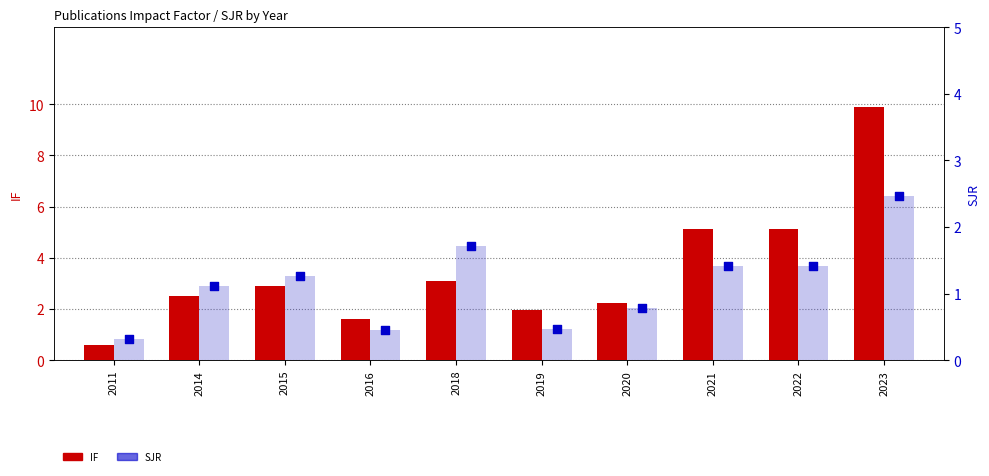

What is the total value across all series at 2016?

2.1